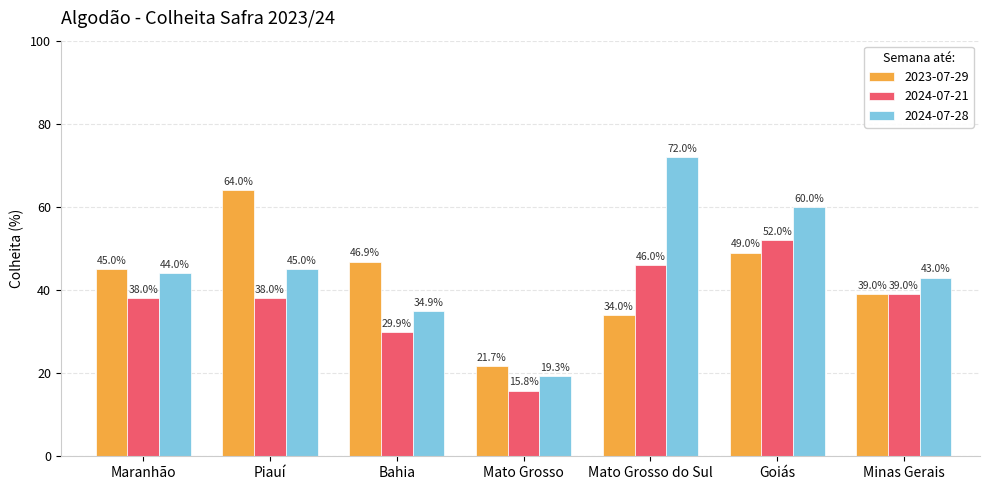

Count the number of categories in the chart.

7